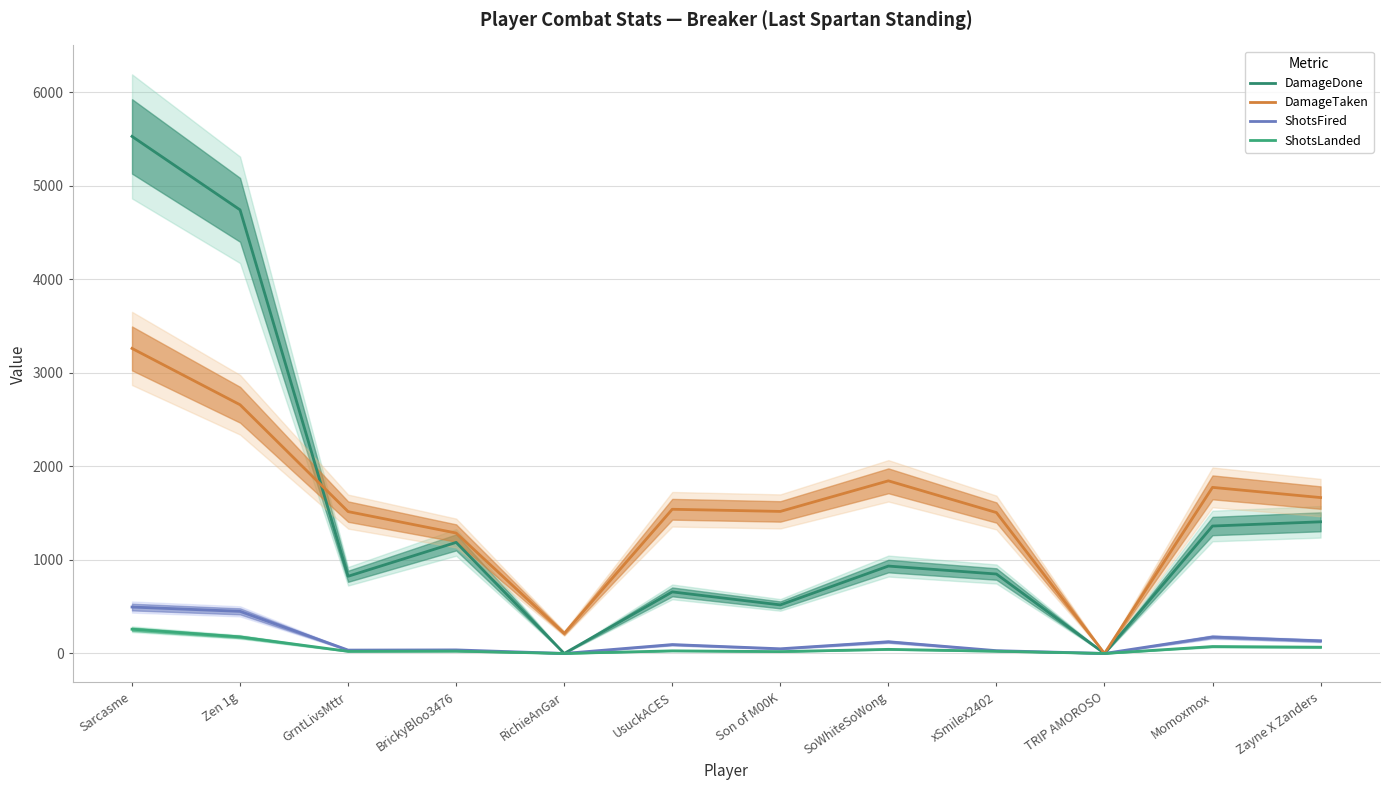

At which label does DamageDone reach its minimum?

RichieAnGar